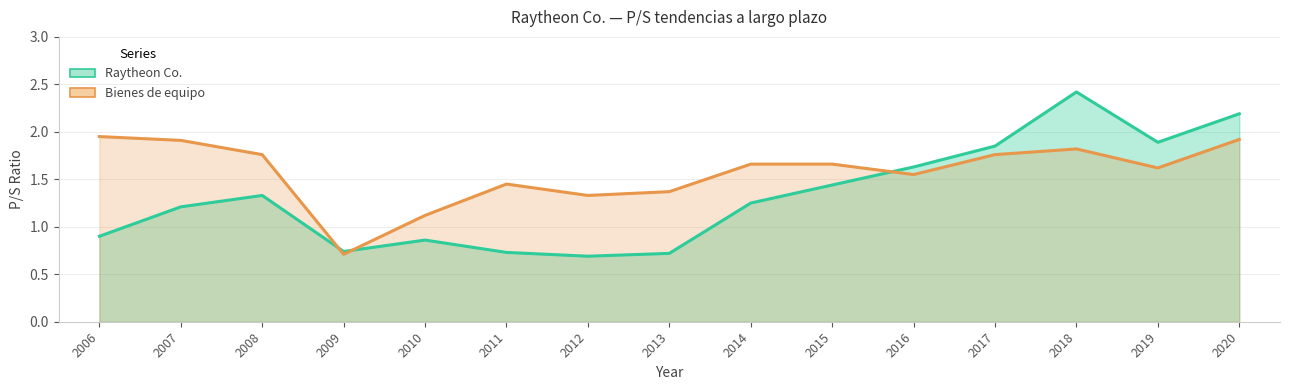

What is the sum of the Raytheon Co. values at 2015 and 2010?

2.3